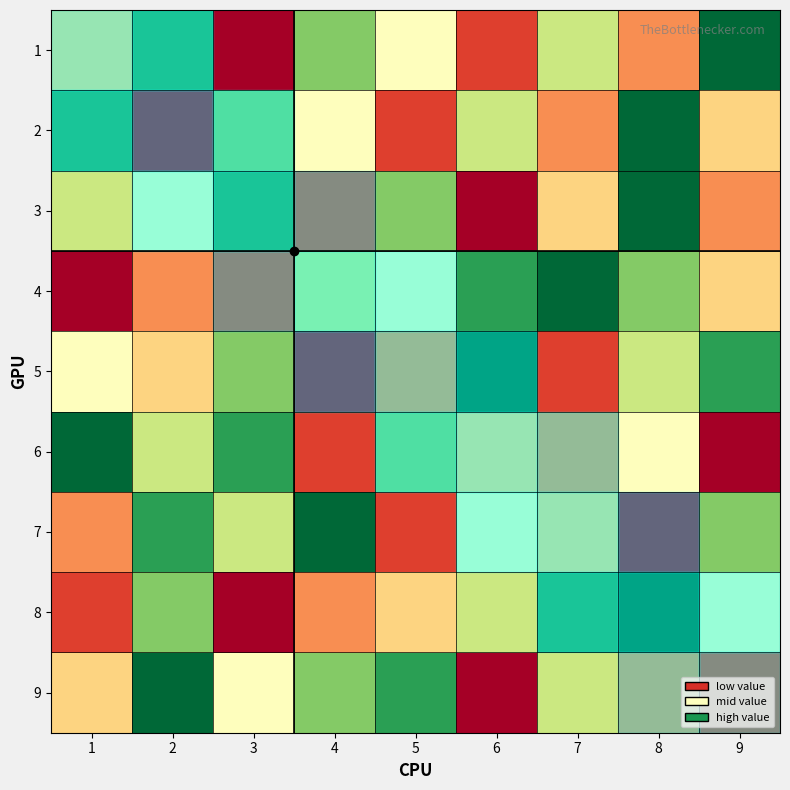

Which has a higher value, 8 or 6?

8